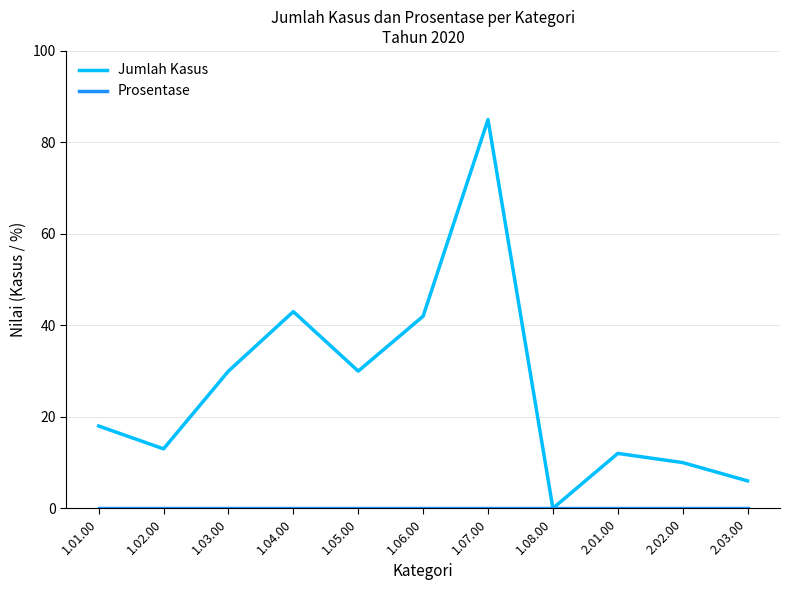

The value of Jumlah Kasus at 2.03.00 is 2. True or false?

False